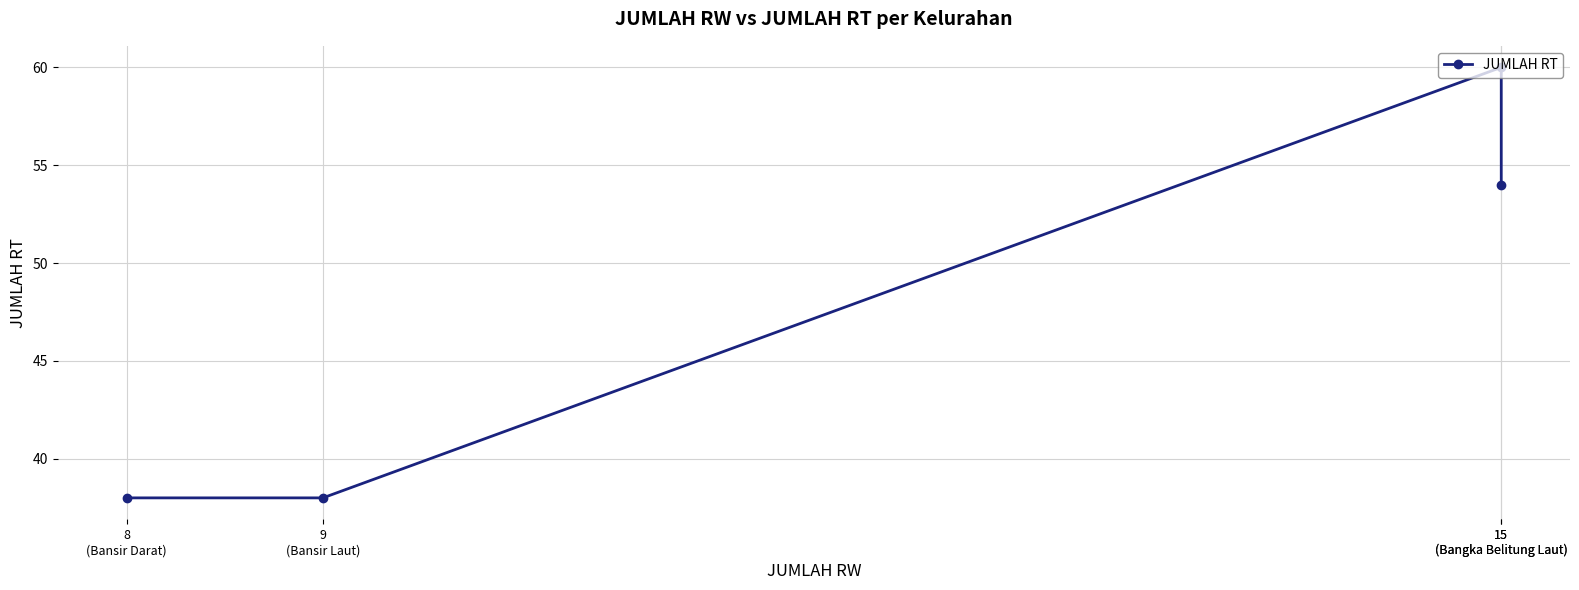

What is the ratio of the value at 9
(Bansir Laut) to the value at 8
(Bansir Darat)?

1.0